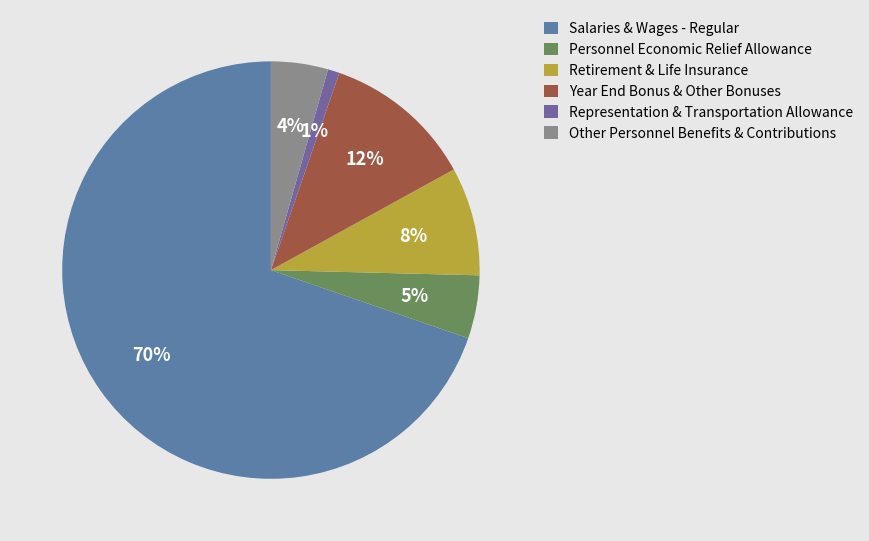

Rank the categories by value from lowest to highest.

Representation & Transportation Allowance, Other Personnel Benefits & Contributions, Personnel Economic Relief Allowance, Retirement & Life Insurance, Year End Bonus & Other Bonuses, Salaries & Wages - Regular